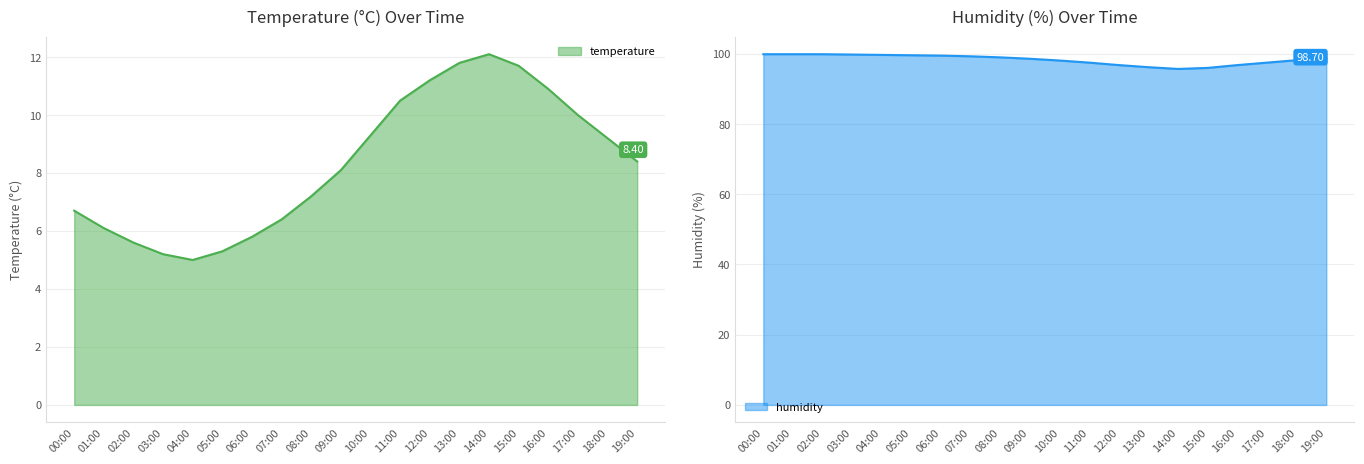

At which category is the sum across all series the highest?

11:00